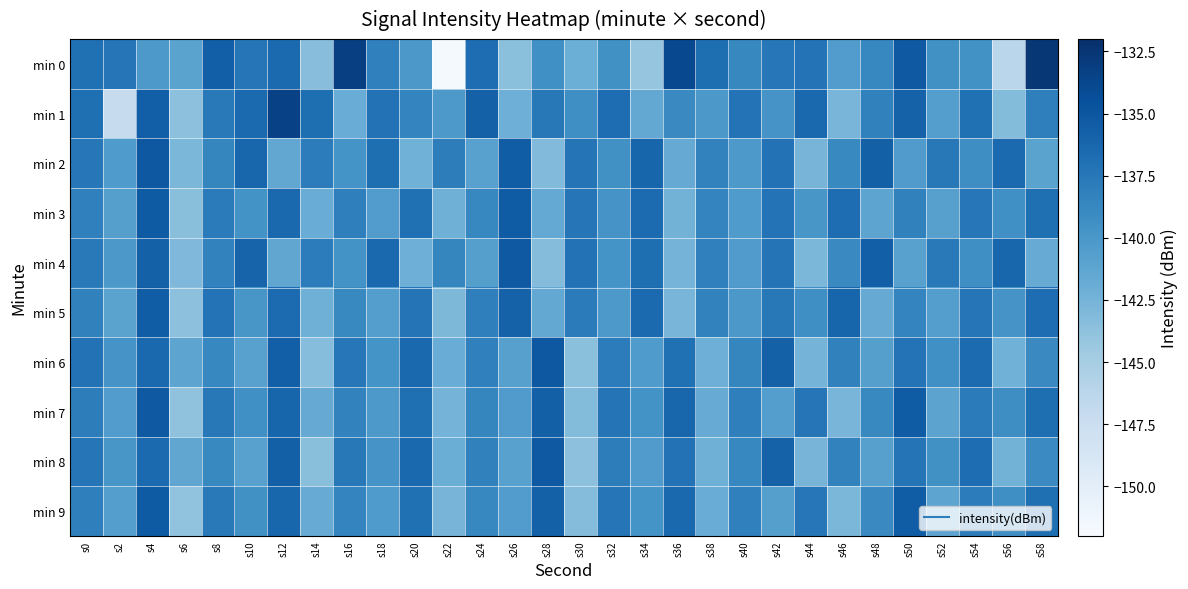

Rank the series by their maximum value, from highest to lowest.

min 0, min 1, min 2, min 6, min 4, min 7, min 8, min 3, min 9, min 5